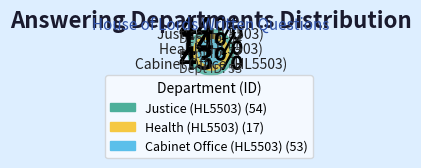

The Cabinet Office (HL5503) slice represents 31% of the pie. True or false?

False